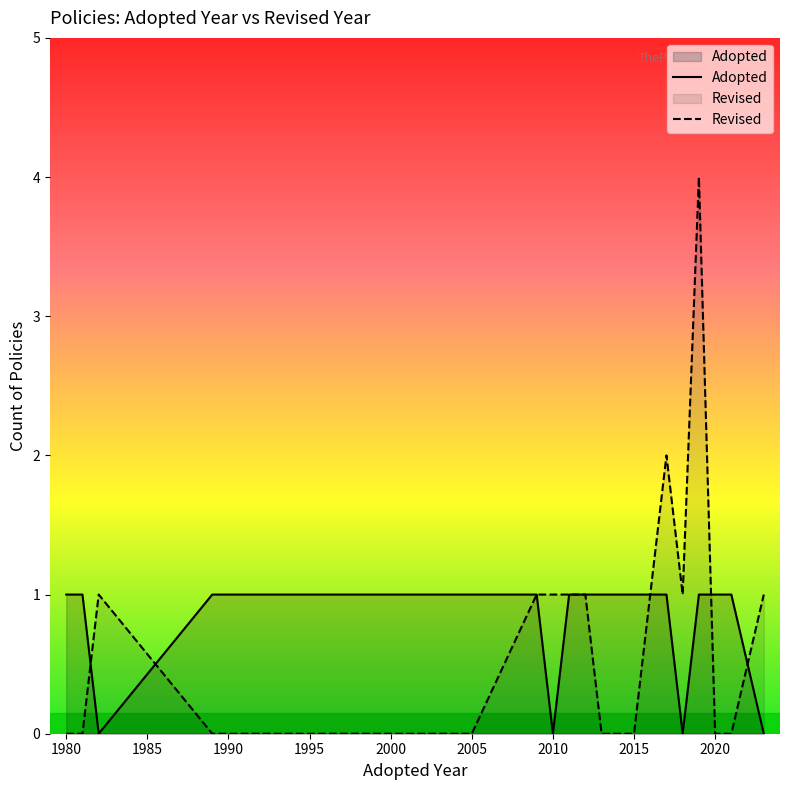

The value of Revised at 2020 is -2. True or false?

False